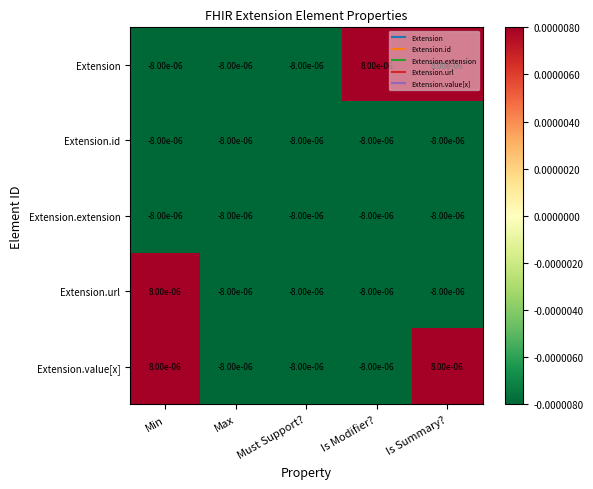

Is the value of Extension at Is Modifier? greater than the value of Extension.id at Must Support??

Yes